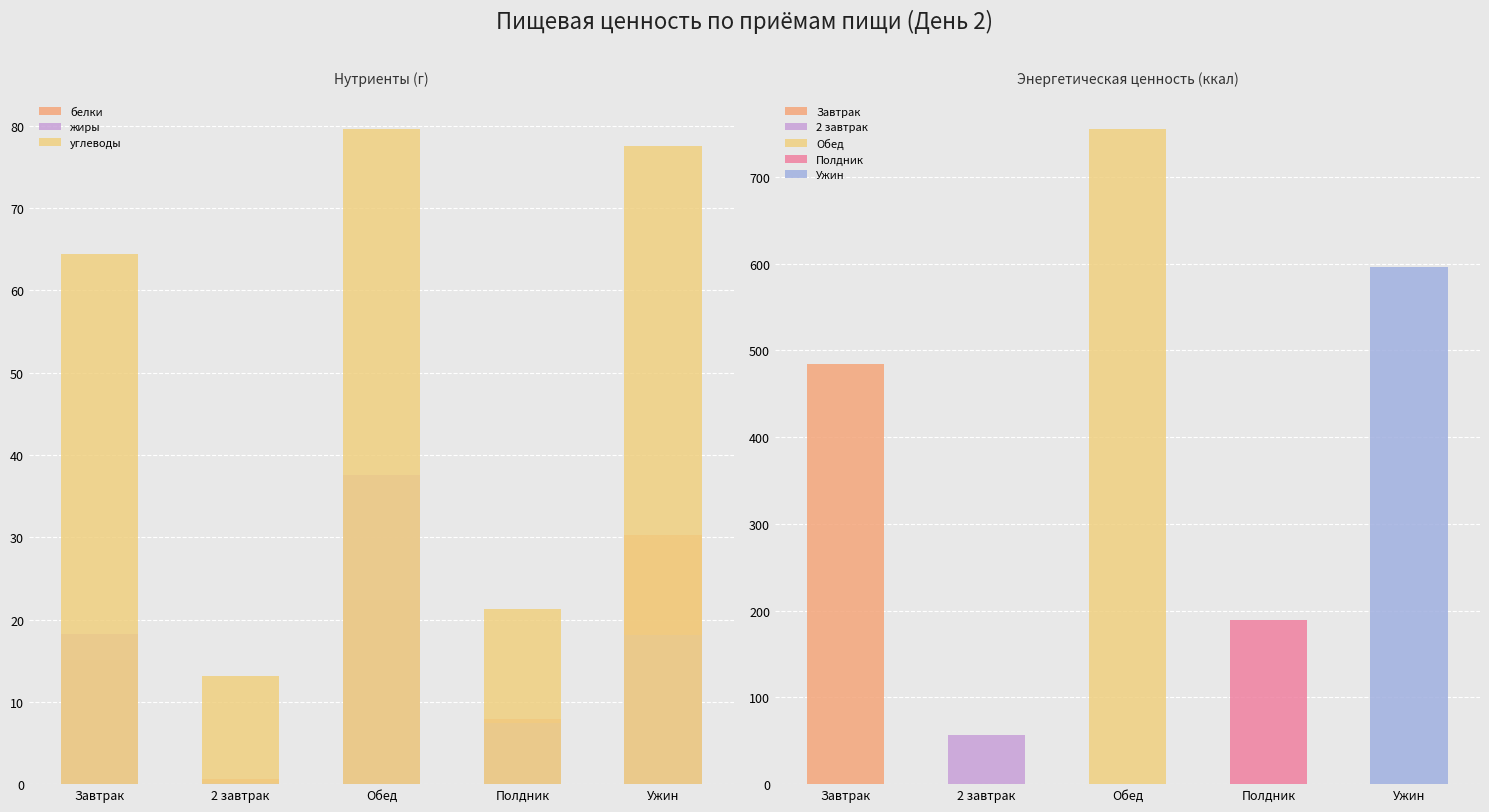

The value of жиры at Обед is 63.5. True or false?

False